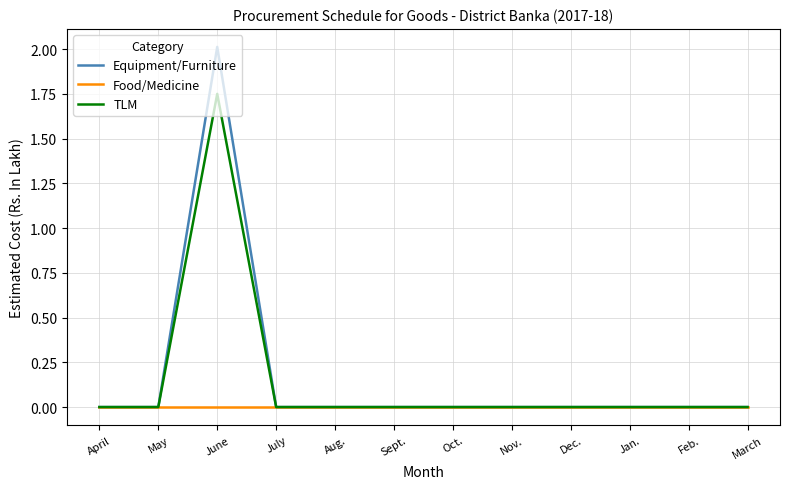

Which series has the widest spread of values?

Equipment/Furniture